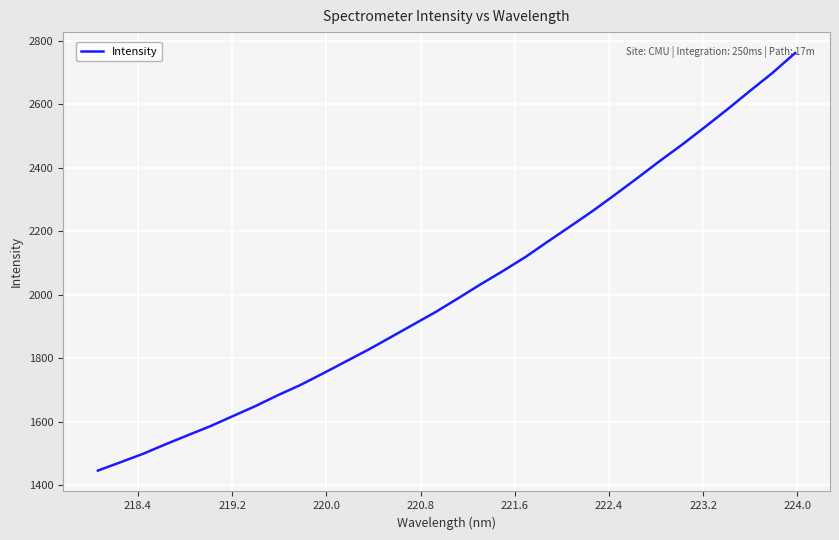

What is the smallest value displayed?

1445.5